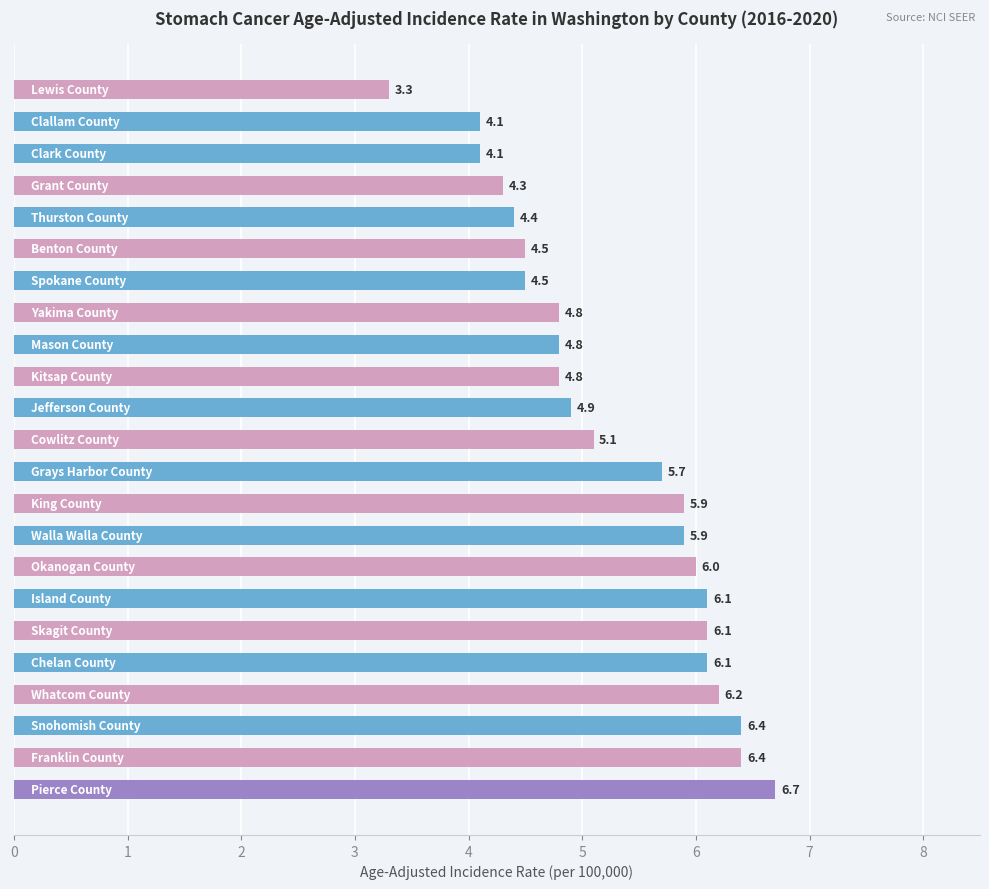

Are the bars horizontal?

Yes